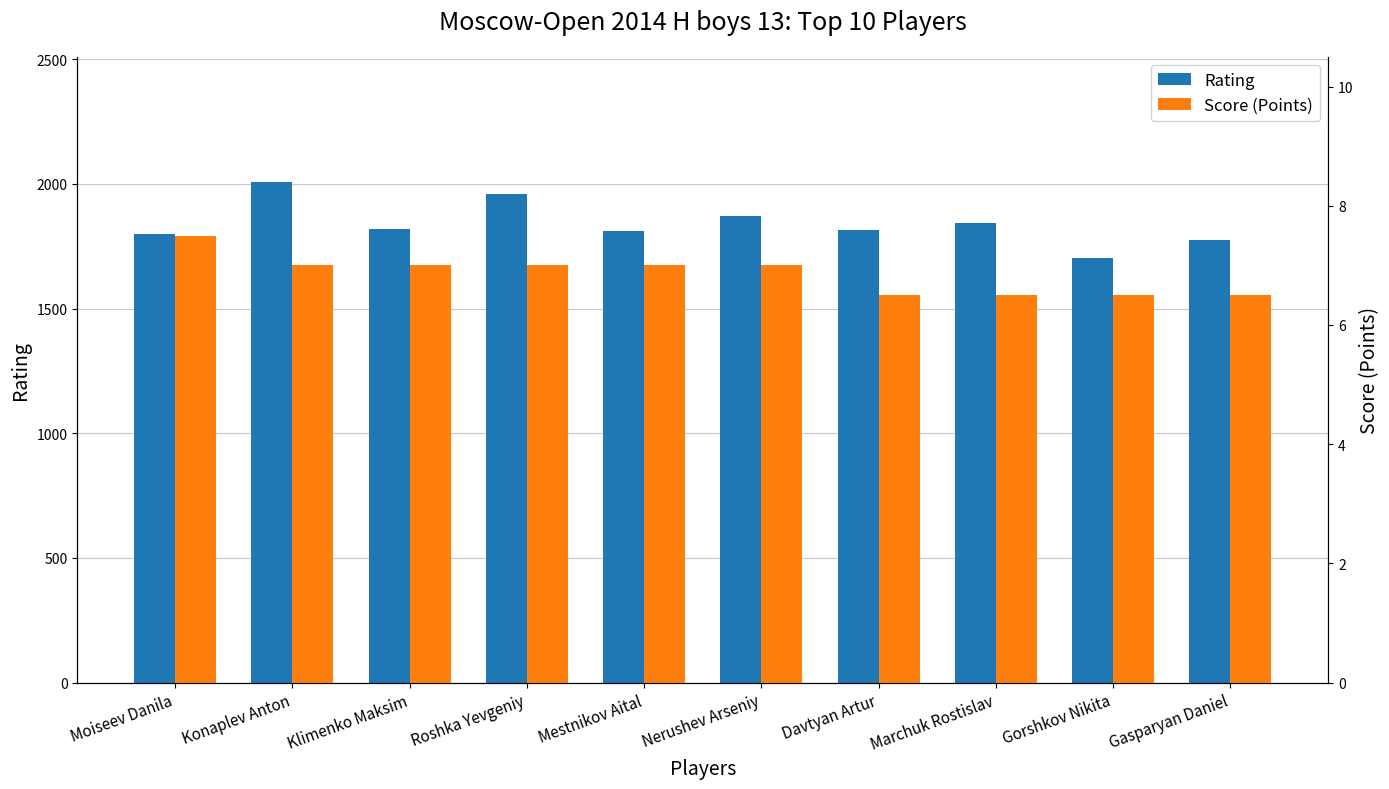

What is the difference between the maximum and minimum values in the Score (Points) series?

1.0